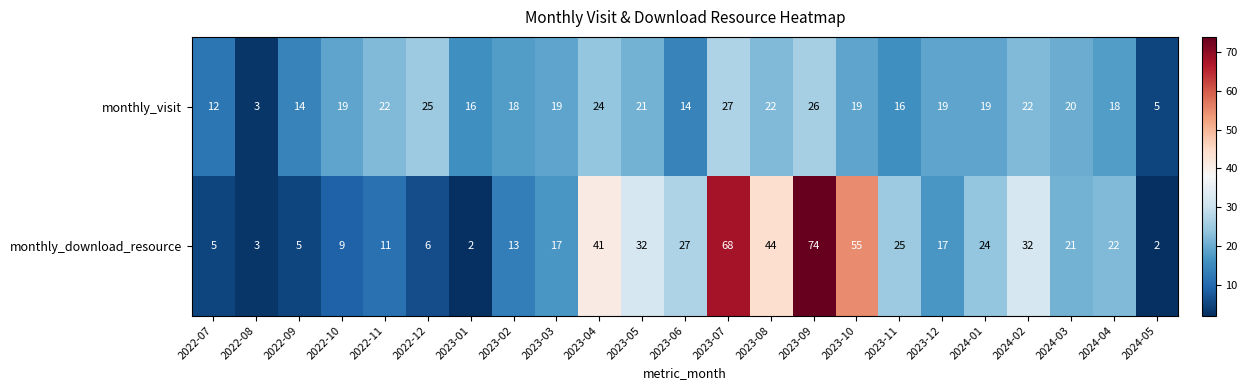

What is the difference between the monthly_visit values at 2023-01 and 2023-09?

10